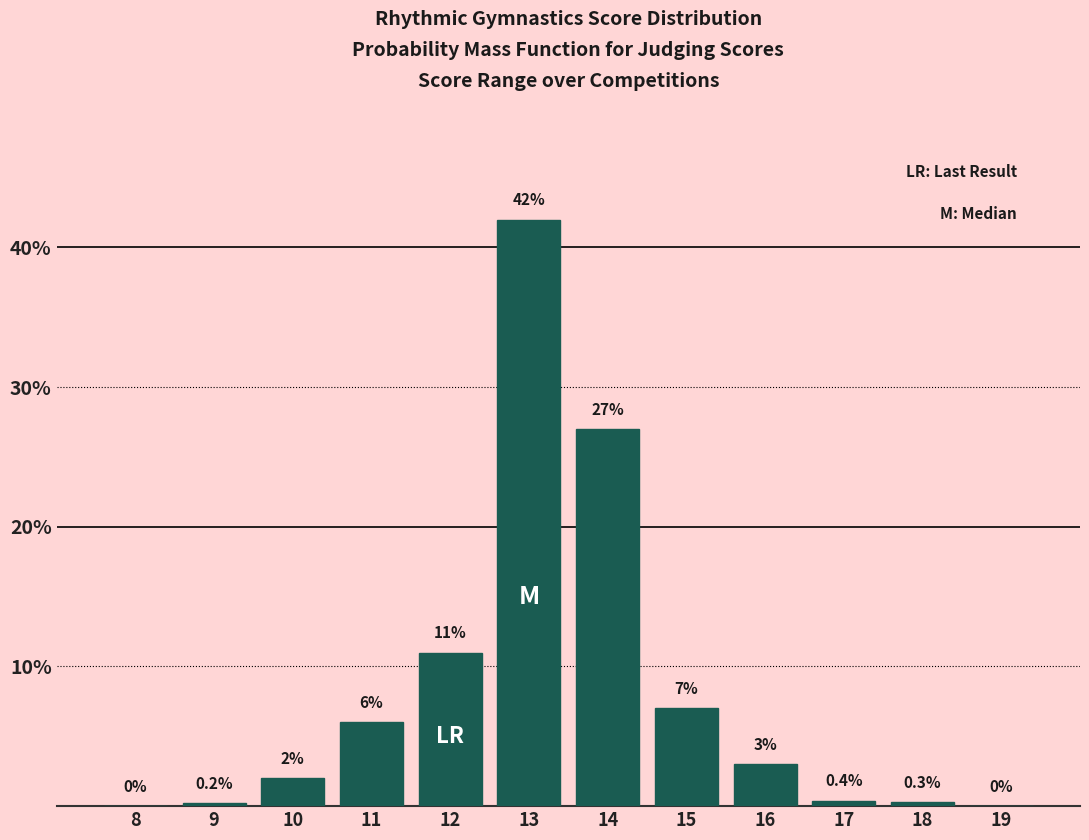

Reading left to right, extract all data points from this chart.

8=0.0	9=0.2	10=2.0	11=6.0	12=11.0	13=42.0	14=27.0	15=7.0	16=3.0	17=0.4	18=0.3	19=0.0